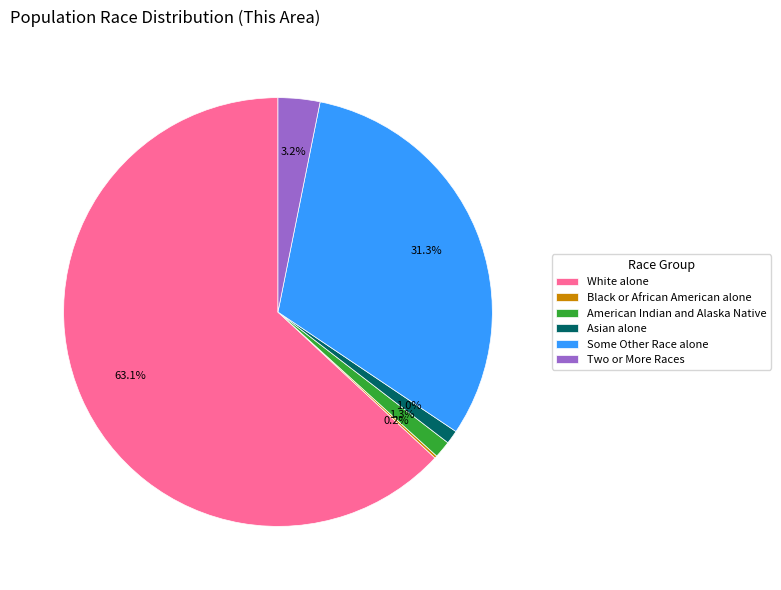

Which slice is the largest?

White alone